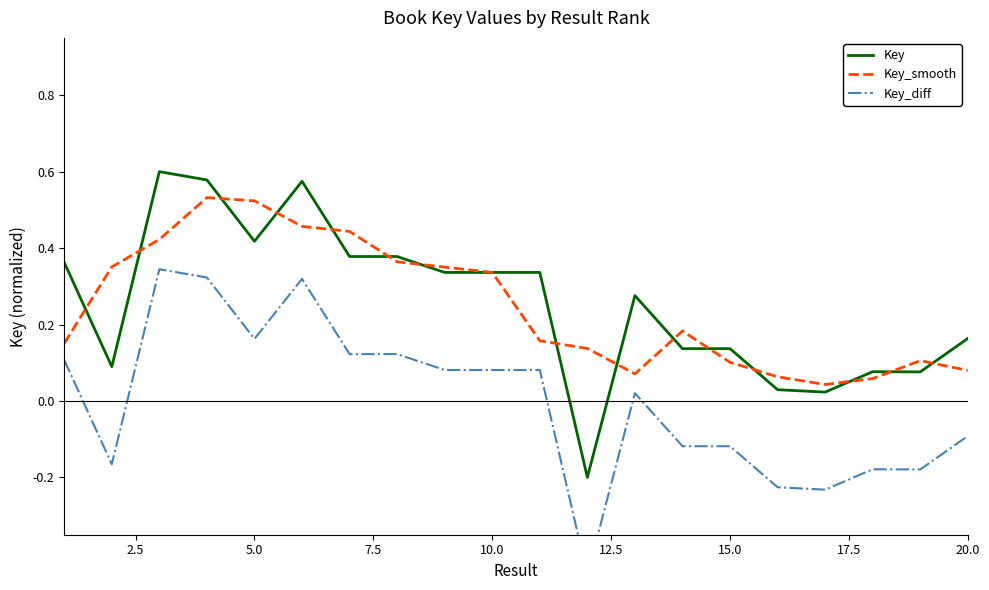

At how many categories does at least one series exceed 0?

20